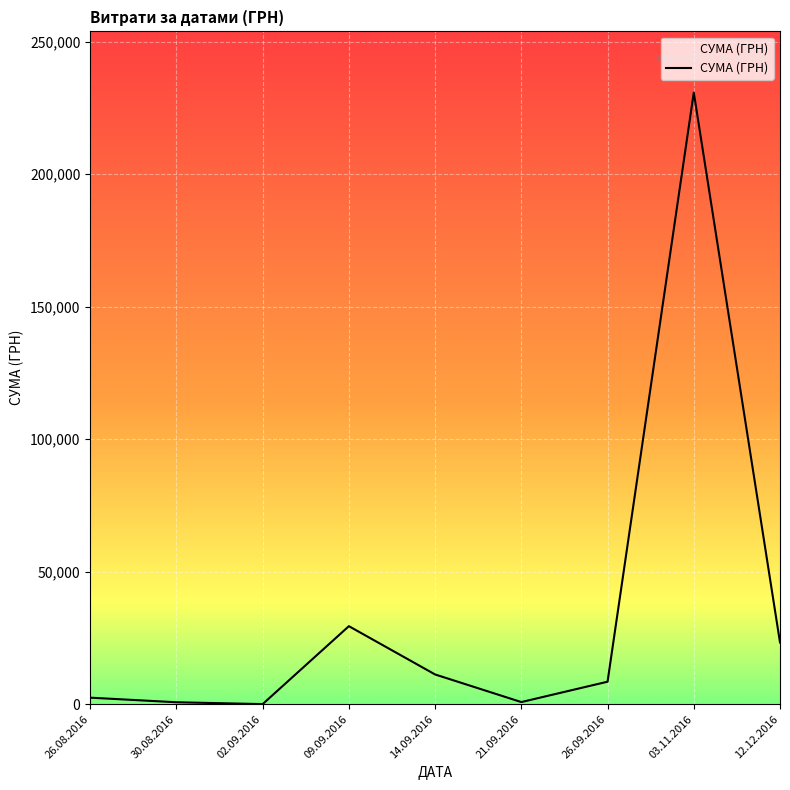

At which label is the value closest to 115429?

09.09.2016